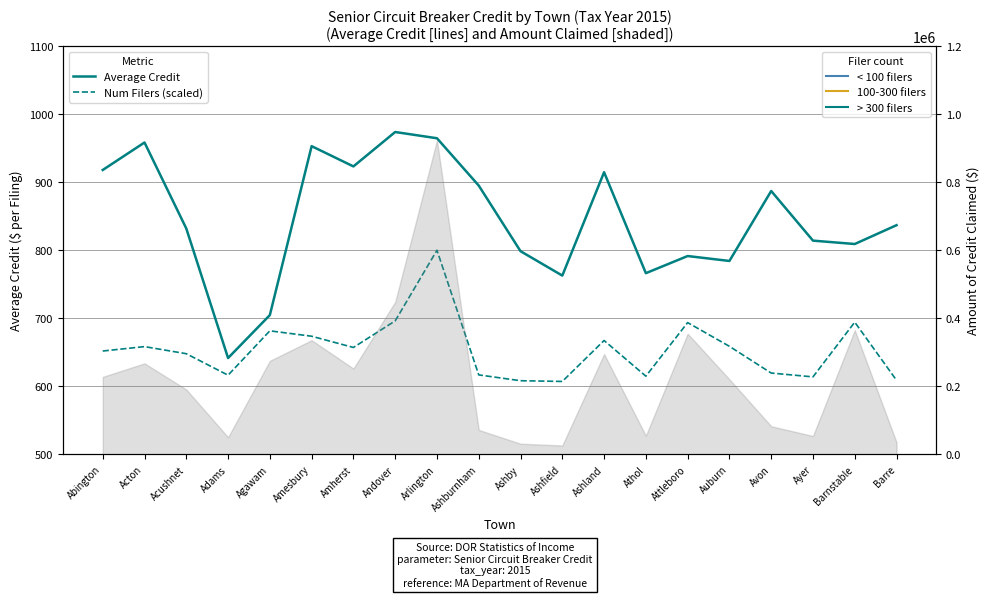

True or false: Average Credit and Num Filers (scaled) cross at least once.

False